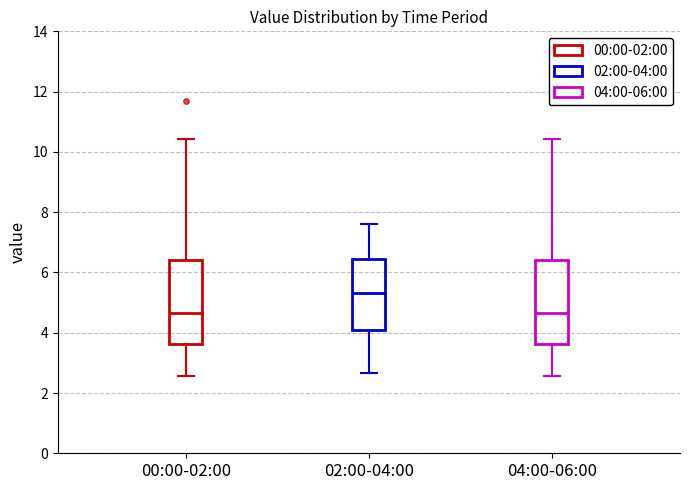

Where does the lower whisker of the box for 02:00-04:00 end on the y-axis? The values are not printed on the chart, so give them approximately, as read against the axis.

2.6